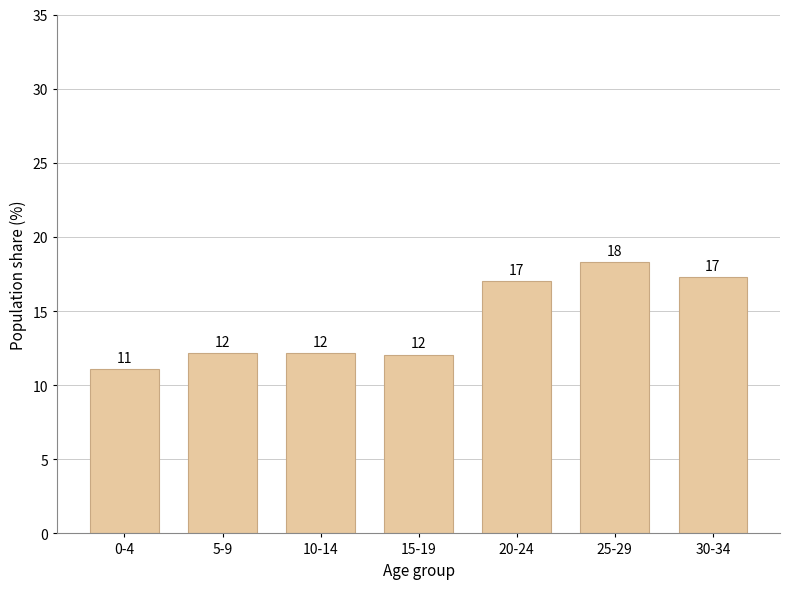

What is the approximate value at 25-29?

18.3